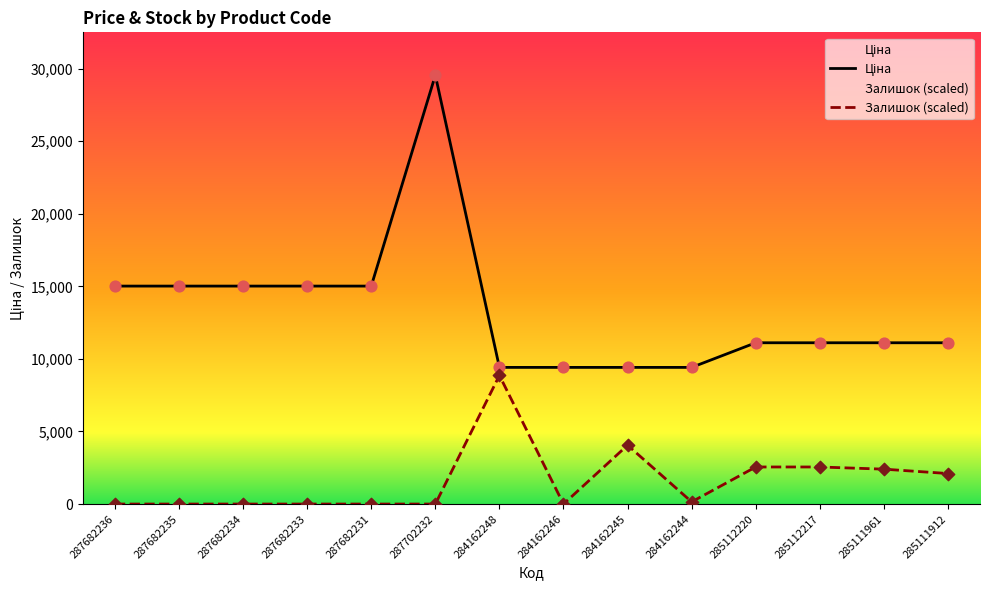

Which series has the largest total across all categories?

Ціна